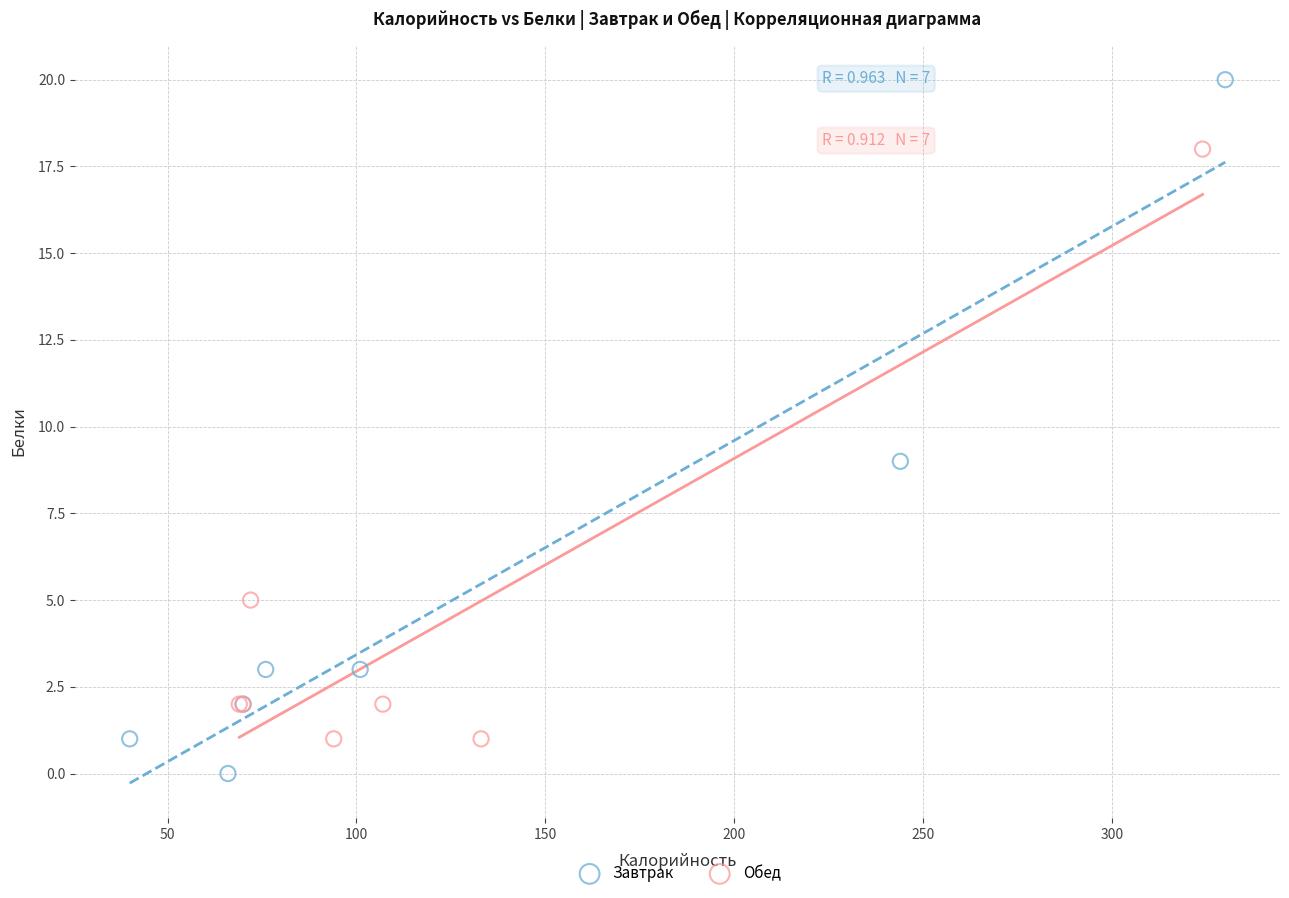

Which series reaches the minimum Y coordinate?

Завтрак